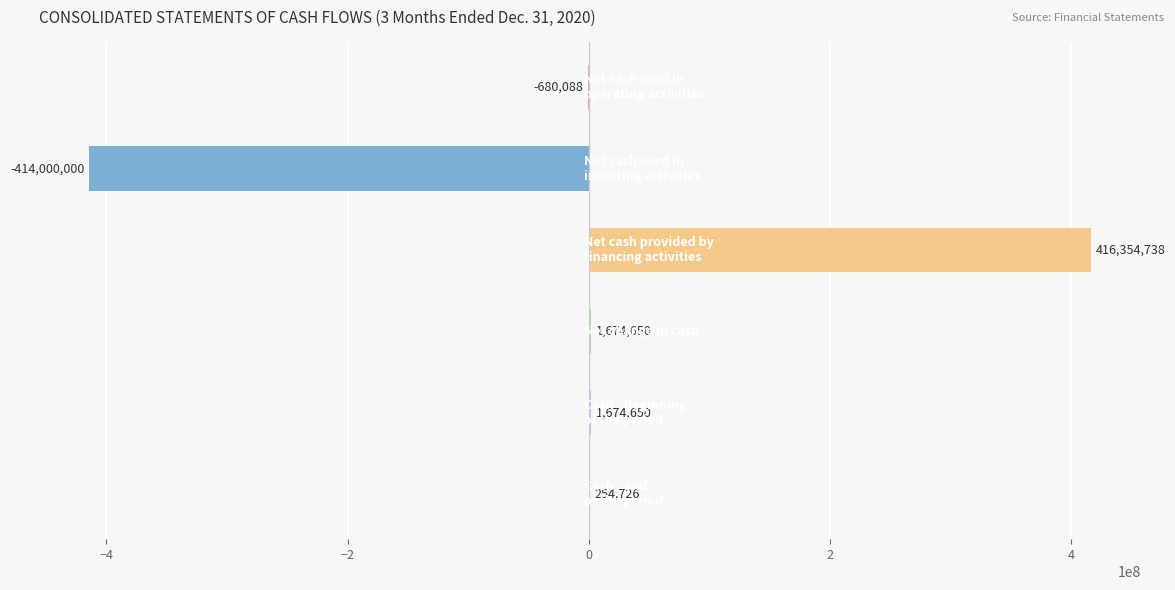

What is the maximum value shown in the chart?

416354738